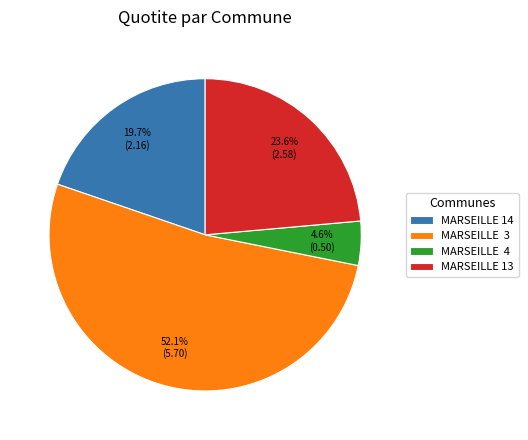

How much of the chart is everything except MARSEILLE 4?

95.4%